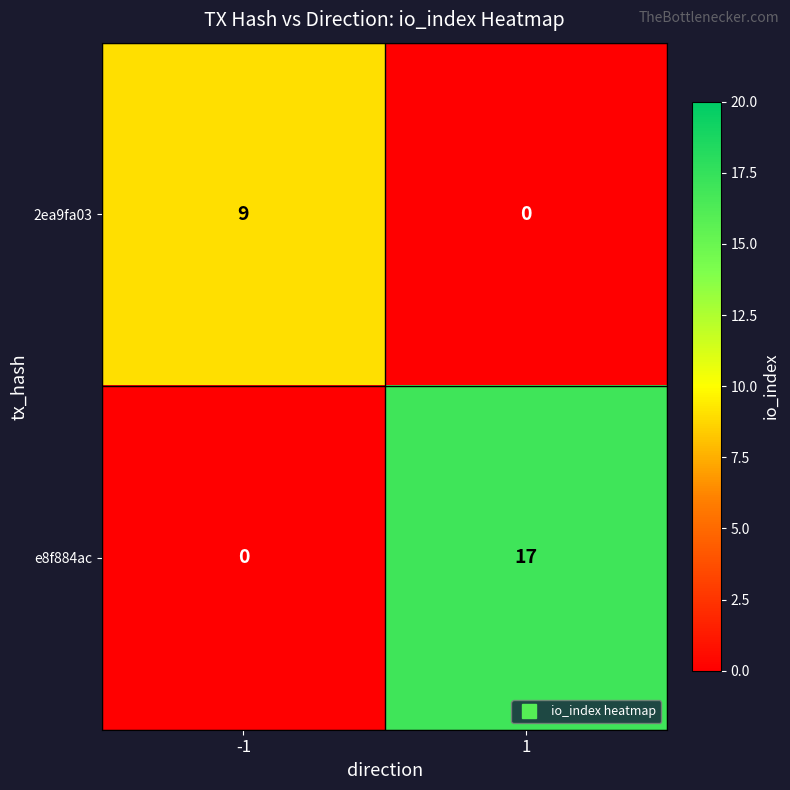

What is the difference between the 2ea9fa03 values at -1 and 1?

9